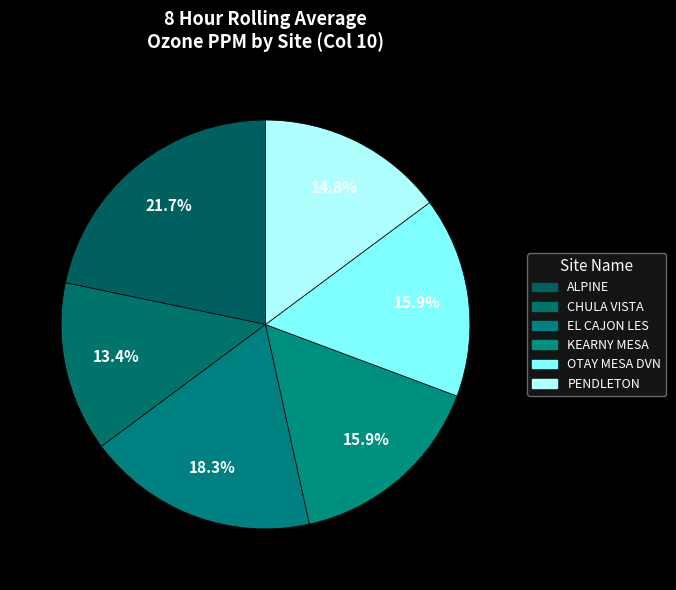

How many slices are in this pie chart?

6